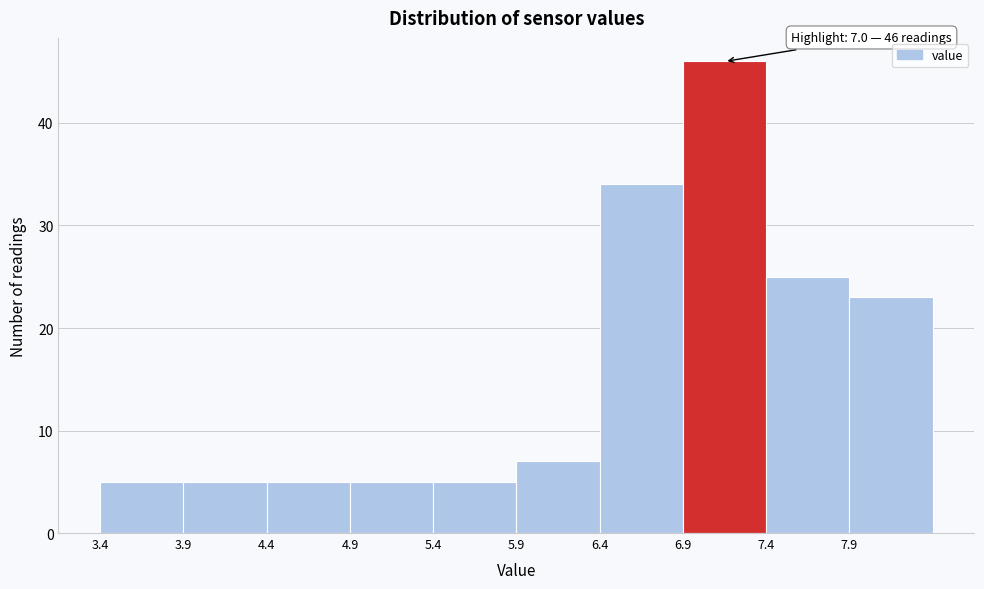

Which range on the x-axis has the tallest bar?

6.9 to 7.4